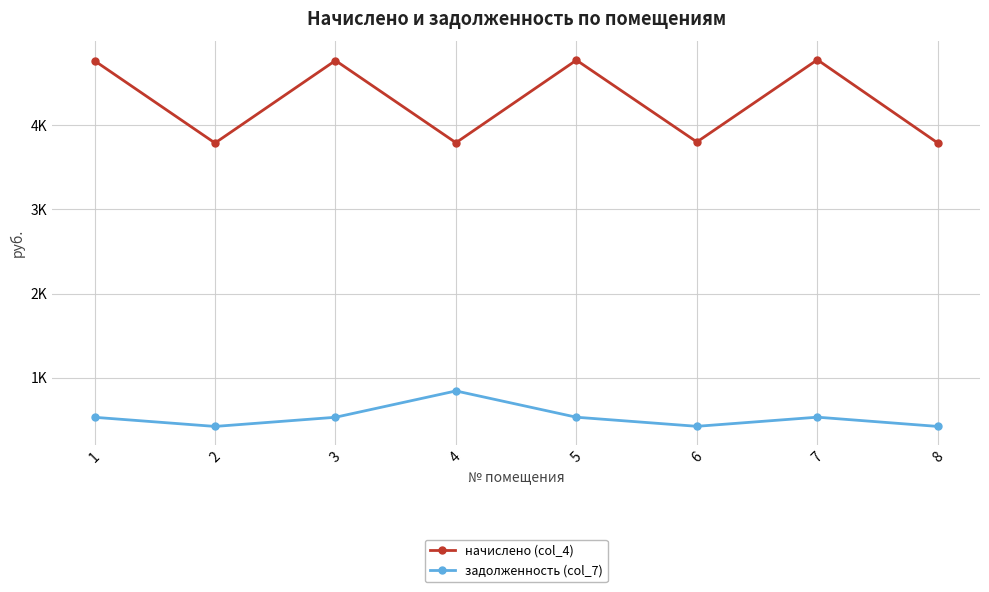

What are all the series names shown in the legend?

начислено (col_4), задолженность (col_7)